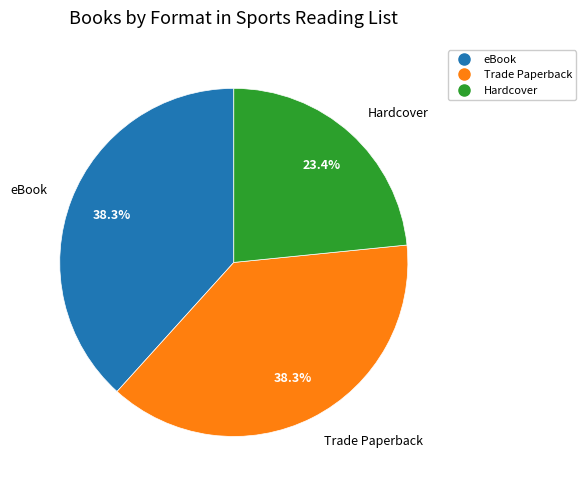

To the nearest percent, what is the difference between the largest and smallest slice percentages?

15%